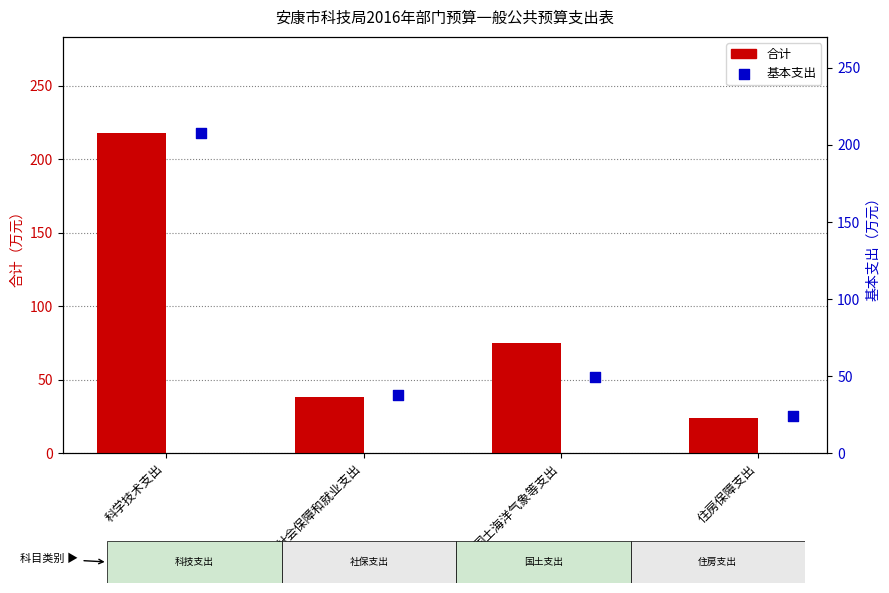

Which series contains the highest Y value?

合计